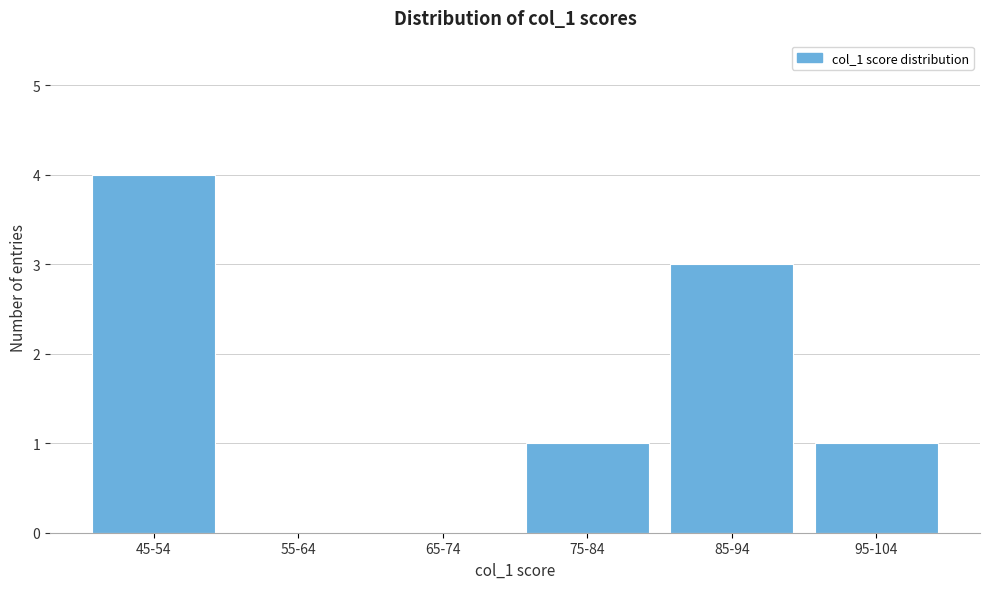

Reading right to left, transcribe all the data shown in this chart.

95-104=1	85-94=3	75-84=1	65-74=0	55-64=0	45-54=4